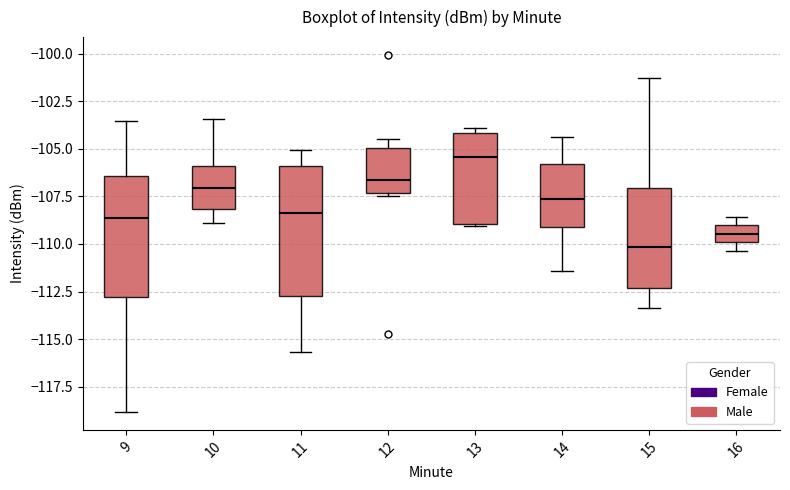

Reading left to right, read every box against the y-axis: the position of its median line, the range the box covers, and the ends of its whiskers. The values are not printed on the chart, so give them approximately, as read against the axis.

9: median -108.5, box -113.0 to -106.5, whiskers -119.0 to -103.5
10: median -107.0, box -108.0 to -106.0, whiskers -109.0 to -103.5
11: median -108.5, box -113.0 to -106.0, whiskers -115.5 to -105.0
12: median -106.5, box -107.5 to -105.0, whiskers -107.5 (just below the box's lower edge) to -104.5
13: median -105.5, box -109.0 to -104.0, whiskers -109.0 to -104.0 (just above the box's upper edge)
14: median -107.5, box -109.0 to -106.0, whiskers -111.5 to -104.5
15: median -110.0, box -112.5 to -107.0, whiskers -113.5 to -101.5
16: median -109.5, box -110.0 to -109.0, whiskers -110.5 to -108.5